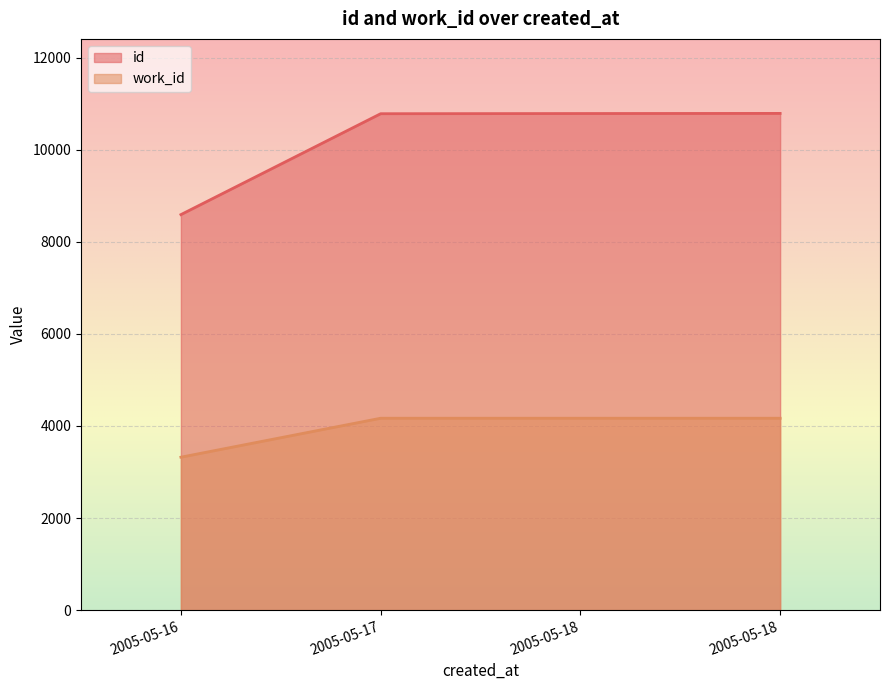

Is it true that work_id equals 3321 at 2005-05-16?

True